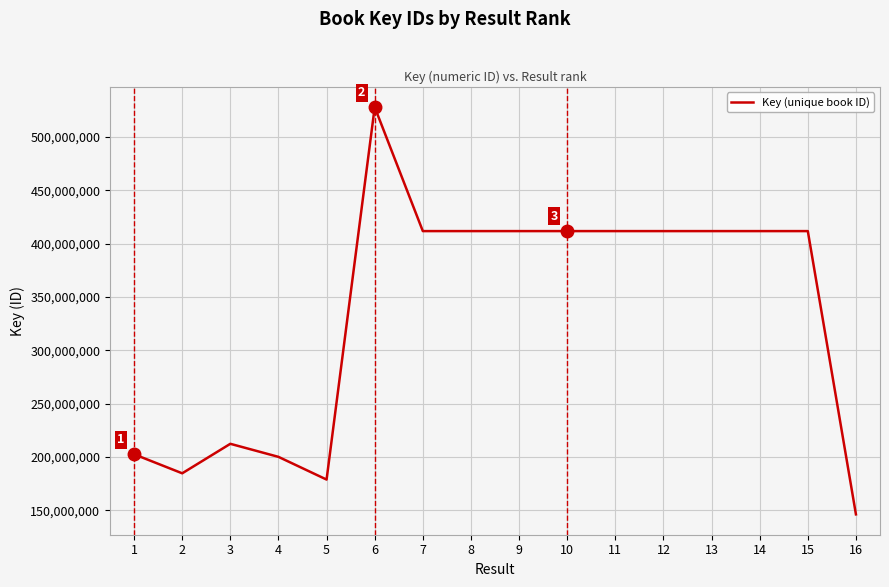

What is the minimum value shown in the chart?

146334984